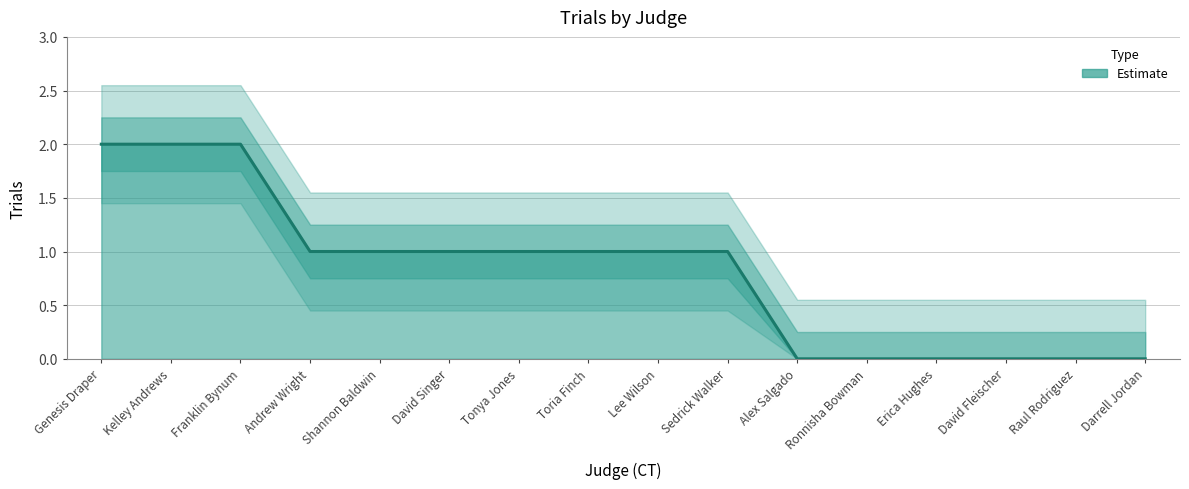

What is the value of the 1st point from the left?

2